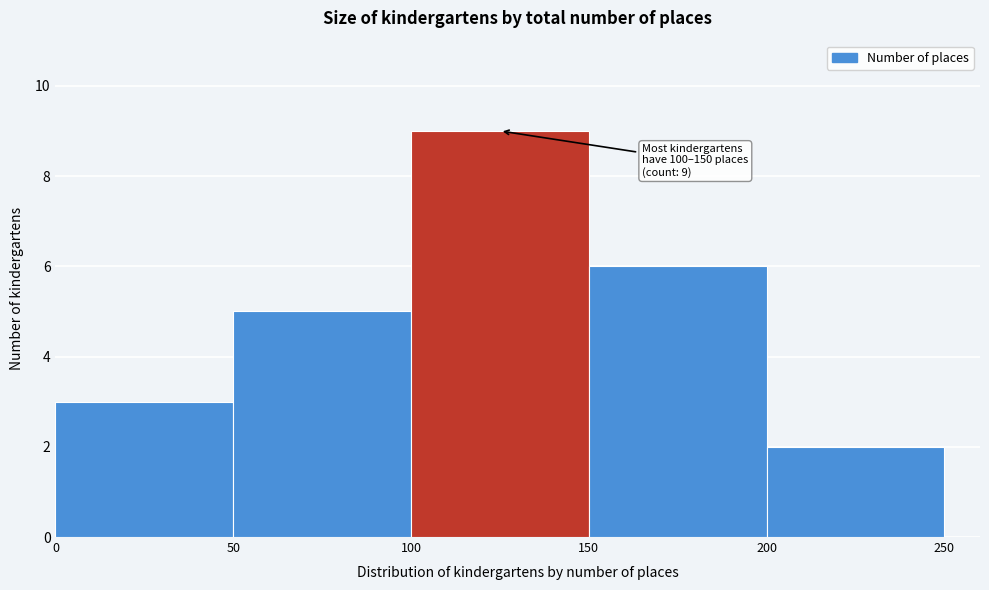

Which range on the x-axis has the tallest bar?

100 to 150